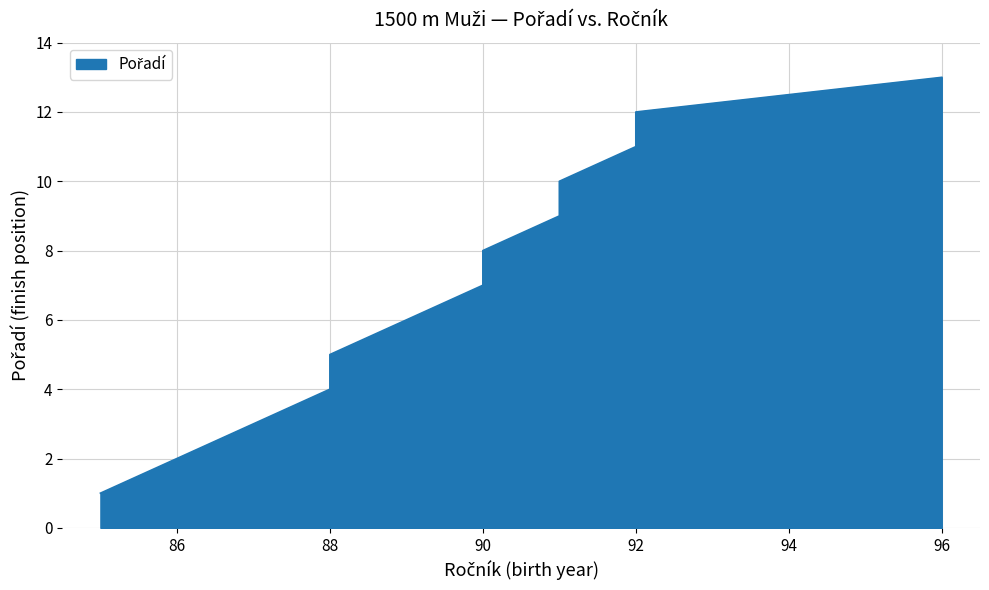

How many values are below 7?

6